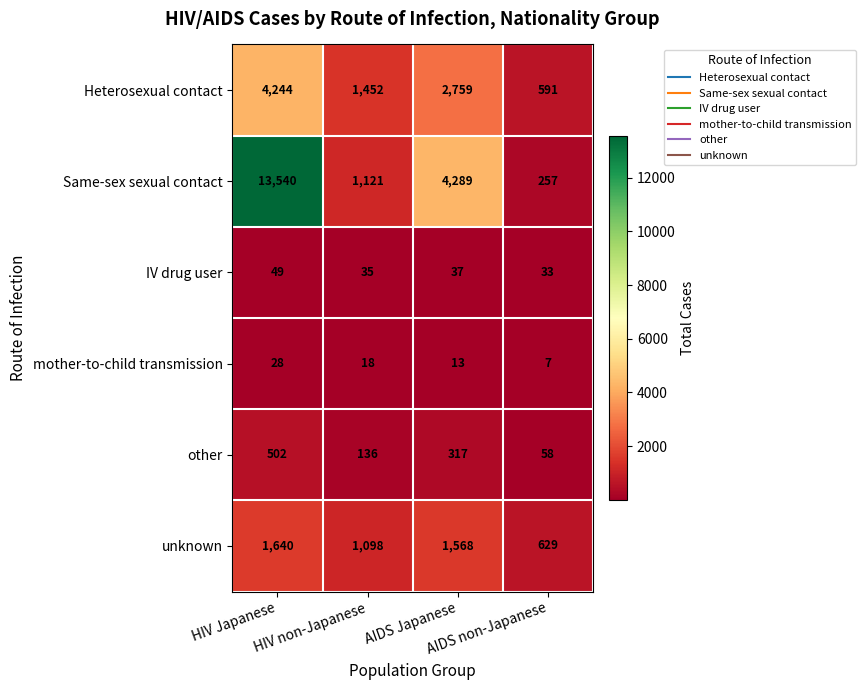

What is the difference between the highest and lowest values at HIV non-Japanese?

1434